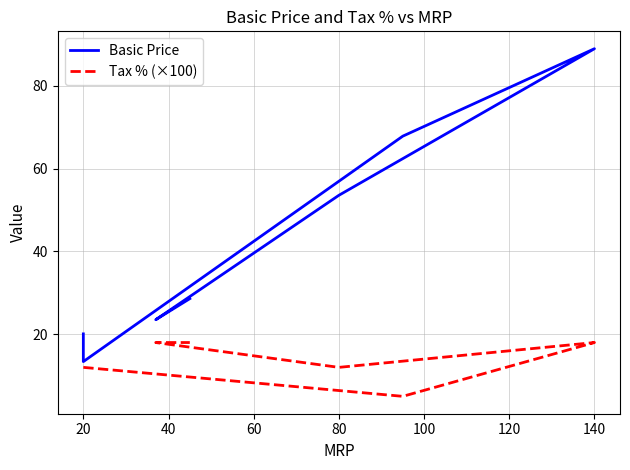

Is it true that Basic Price equals 109.8 at 40?

False